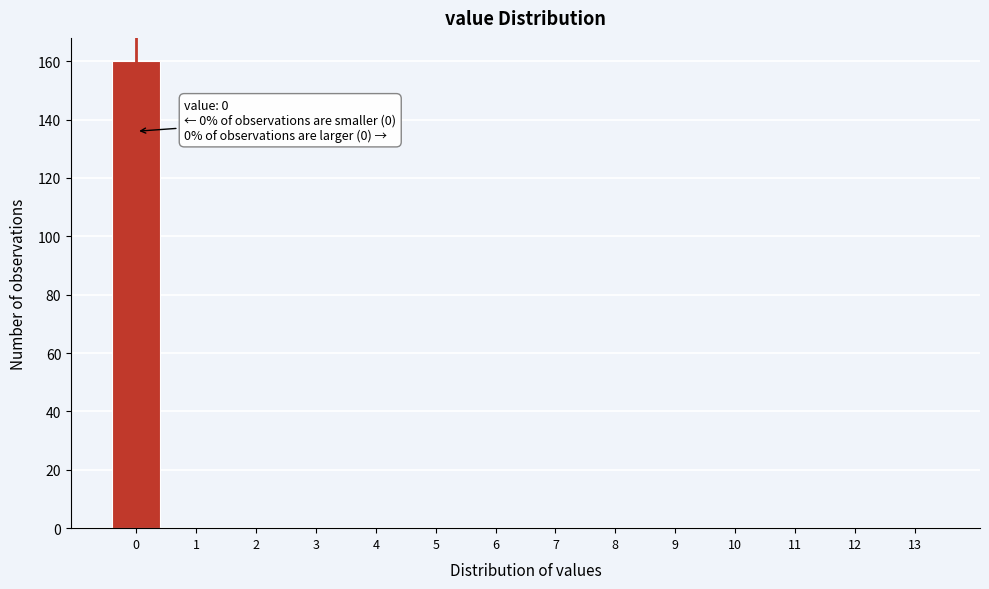

Which range on the x-axis has the tallest bar?

-0.5 to 0.5